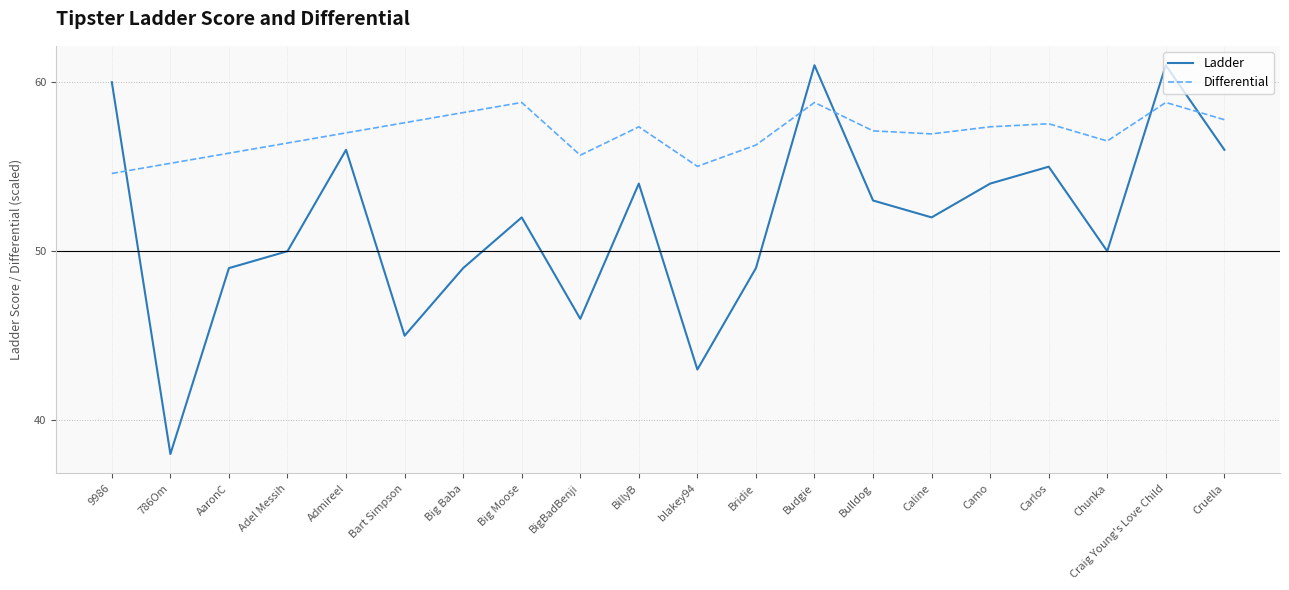

Is this an area chart (filled region under the line)?

No